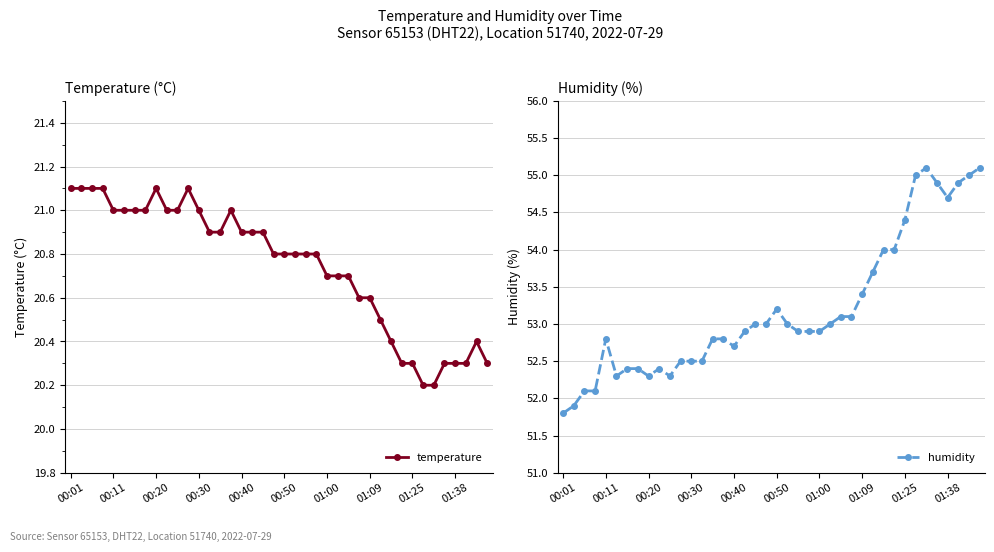

Count the temperature values in the range 20 to 21.

34